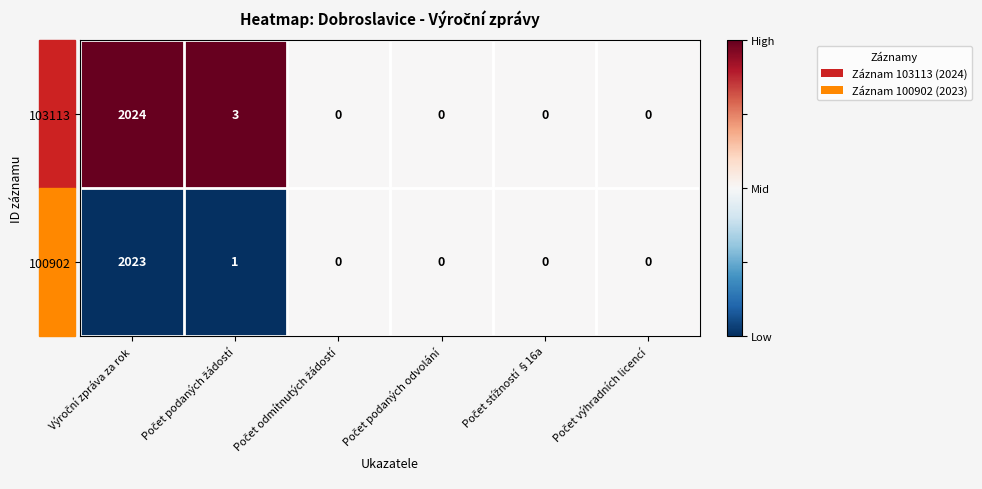

What is the average value of the 103113 series?

338